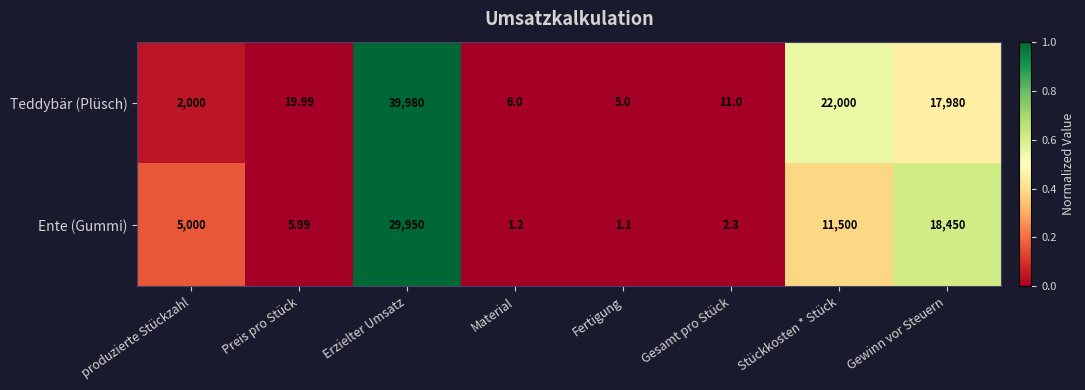

At which label is Ente (Gummi) closest to 14975?

Stückkosten * Stück